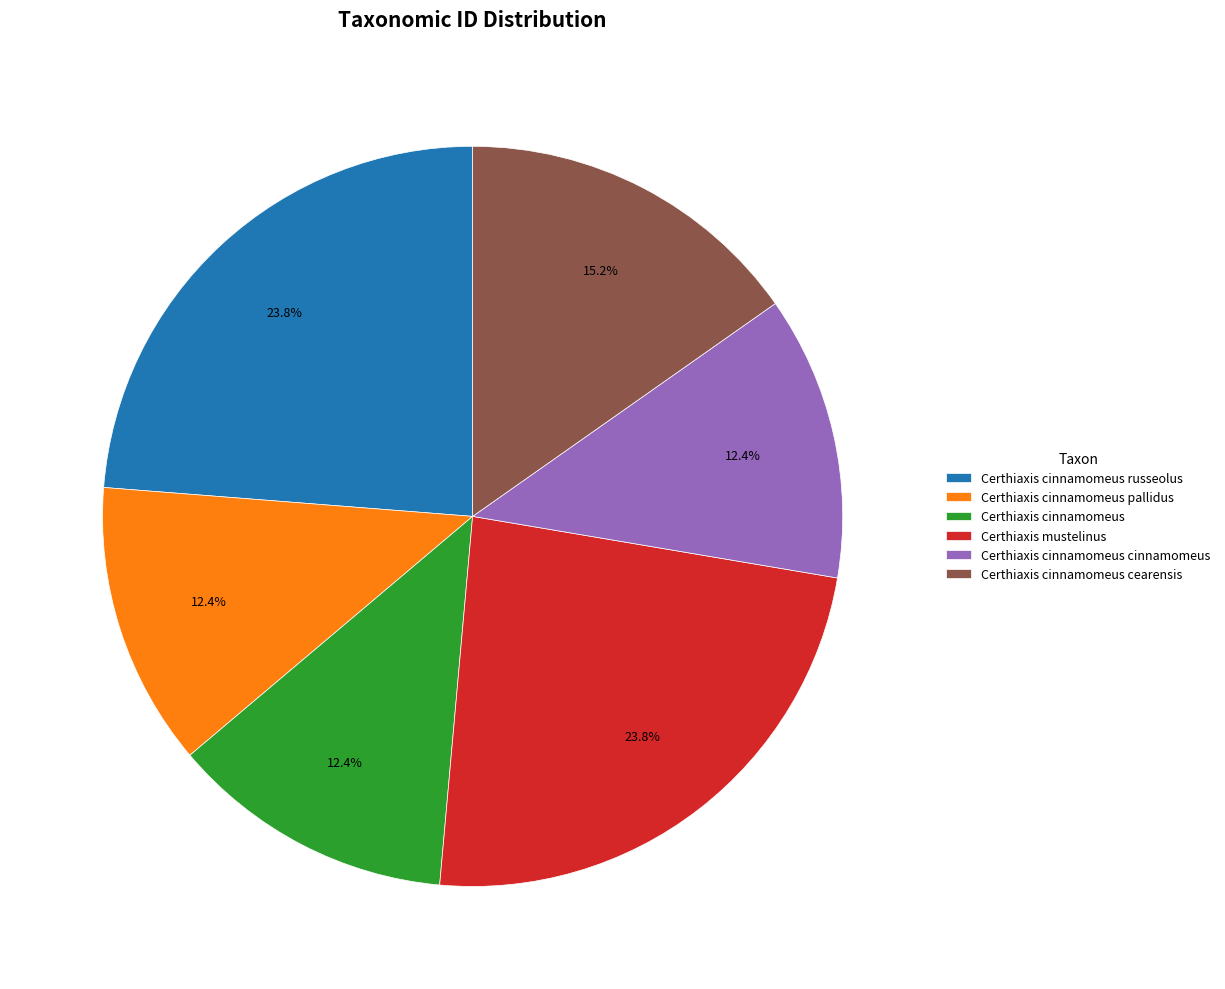

Is Certhiaxis cinnamomeus cinnamomeus the majority of the pie?

No